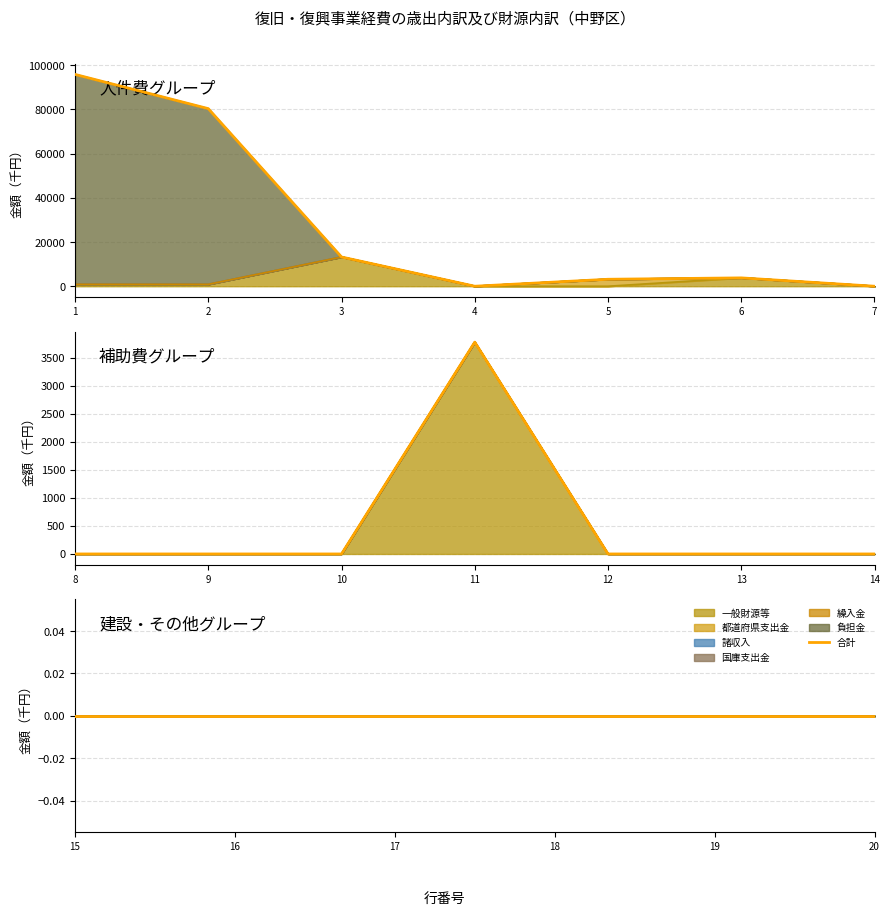

The value of 負担金 at 9 is 0. True or false?

True